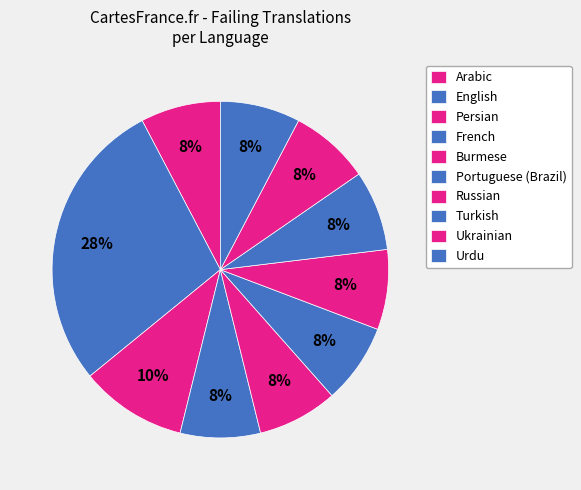

How many slices are in this pie chart?

10